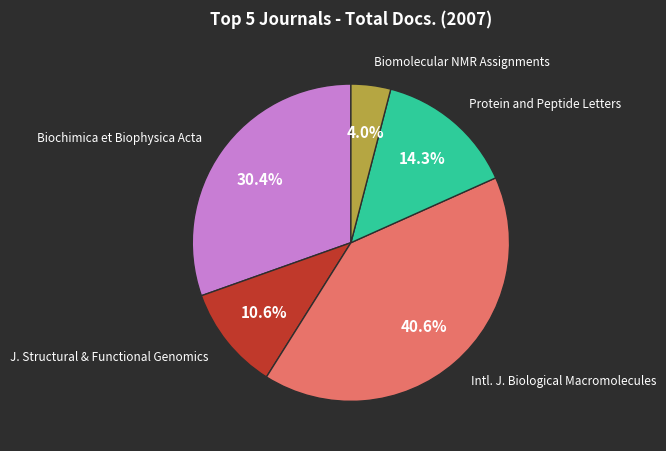

How much of the chart is everything except Protein and Peptide Letters?

85.7%